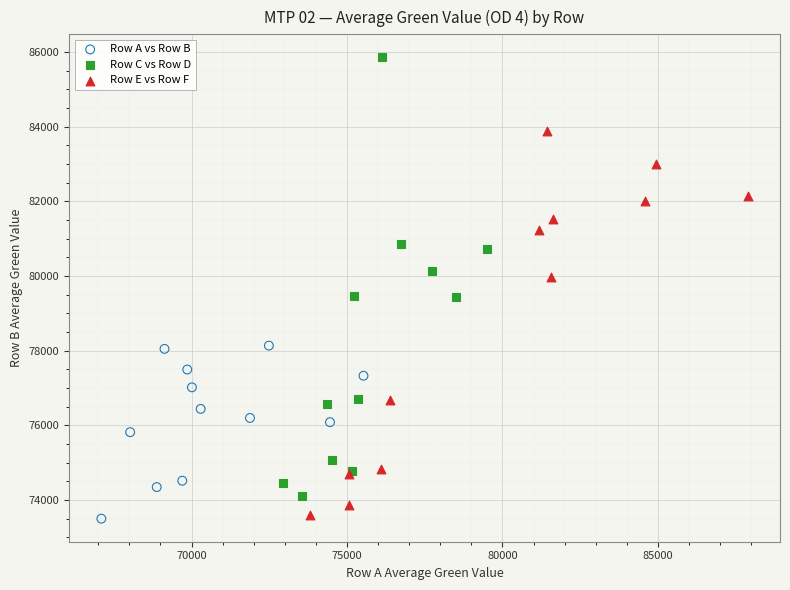

Which series contains the highest Y value?

Row C vs Row D